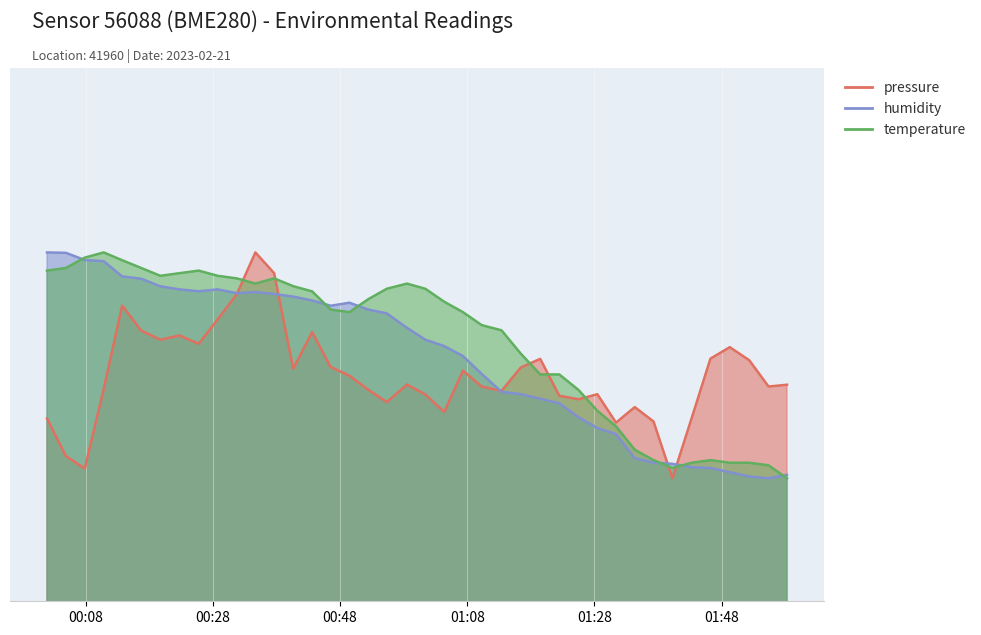

What is the average value of the temperature series?

99051.1